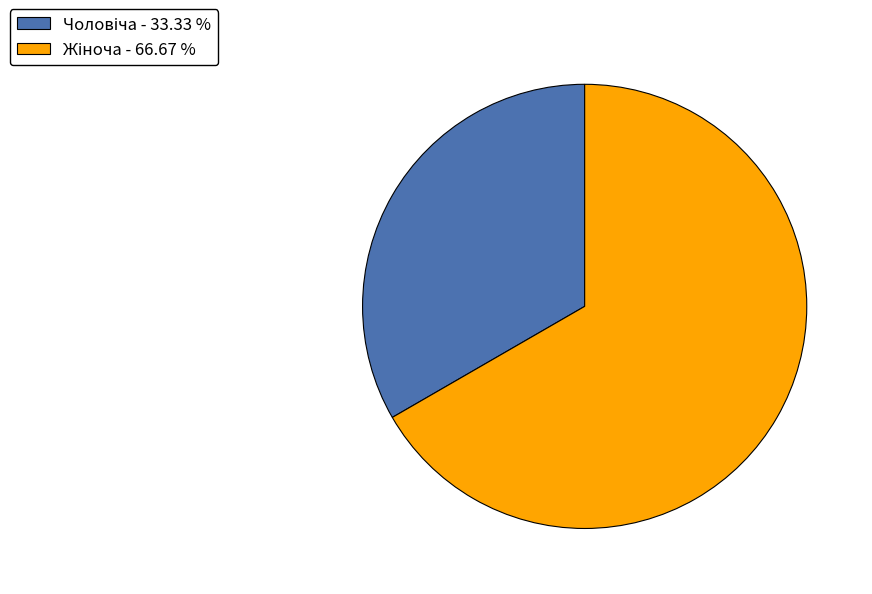

Count the number of slices in the pie.

2